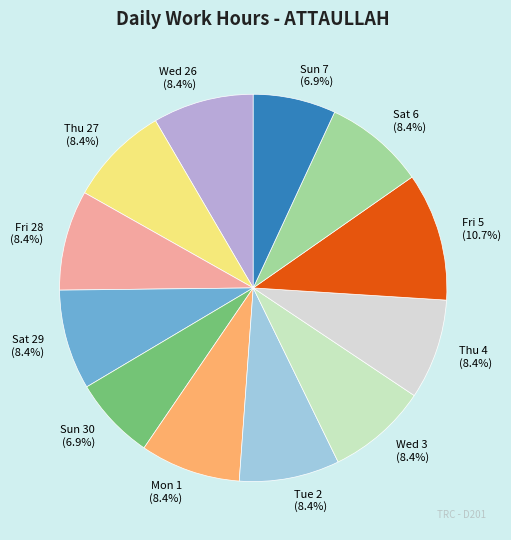

To the nearest percent, what is the difference between the Fri 5 and Fri 28 slice percentages?

2%